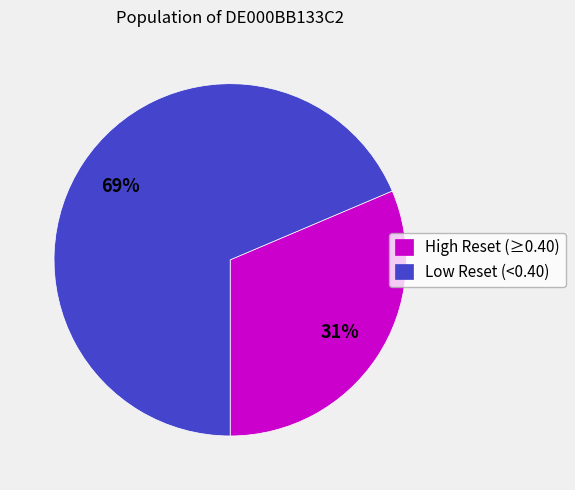

How many slices are in this pie chart?

2